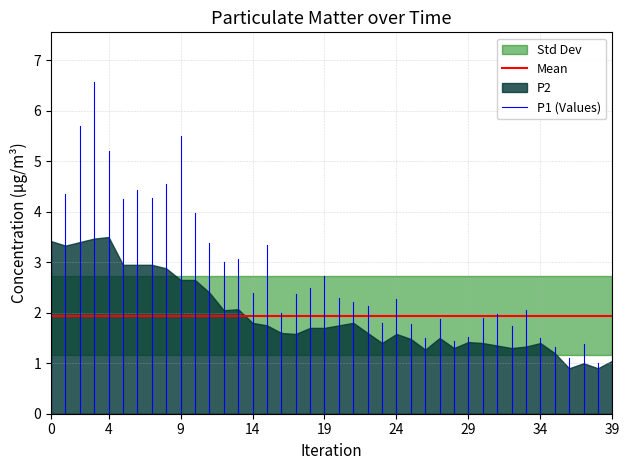

Which series has the largest range (max minus min)?

P1